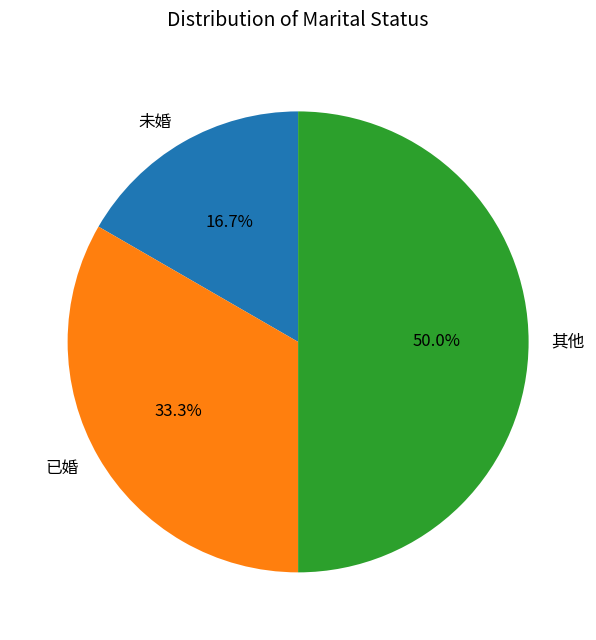

To the nearest percent, what is the combined percentage of 未婚 and 已婚?

50%